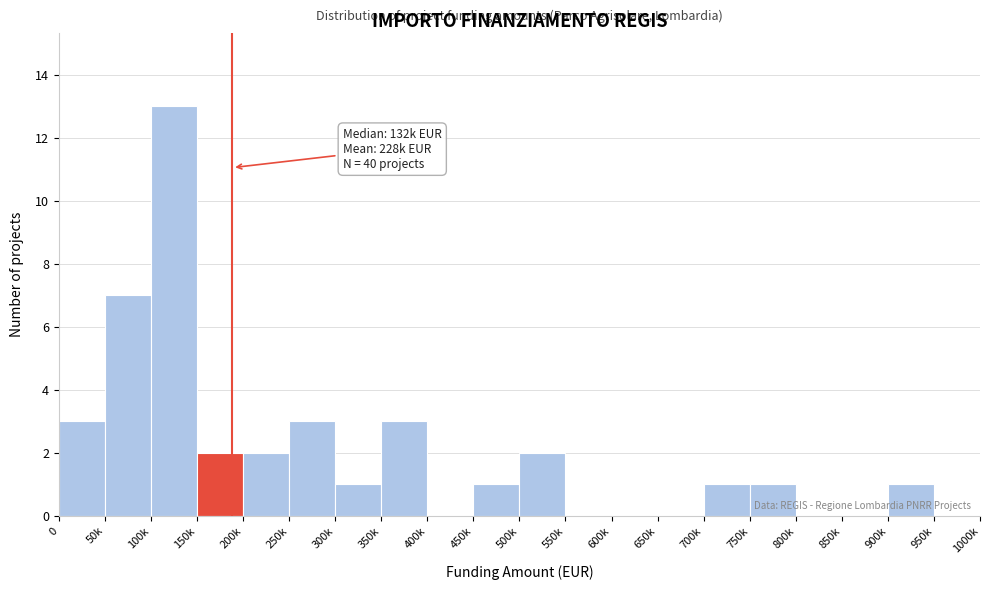

Reading left to right, transcribe all the data shown in this chart.

0=3	50k=7	100k=13	150k=2	200k=2	250k=3	300k=1	350k=3	400k=0	450k=1	500k=2	550k=0	600k=0	650k=0	700k=1	750k=1	800k=0	850k=0	900k=1	950k=0